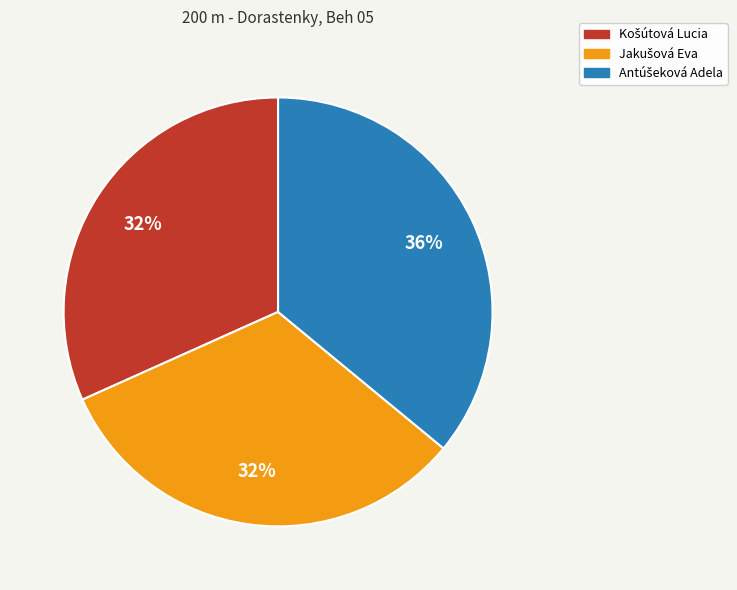

To the nearest percent, what is the difference between the largest and smallest slice percentages?

4%